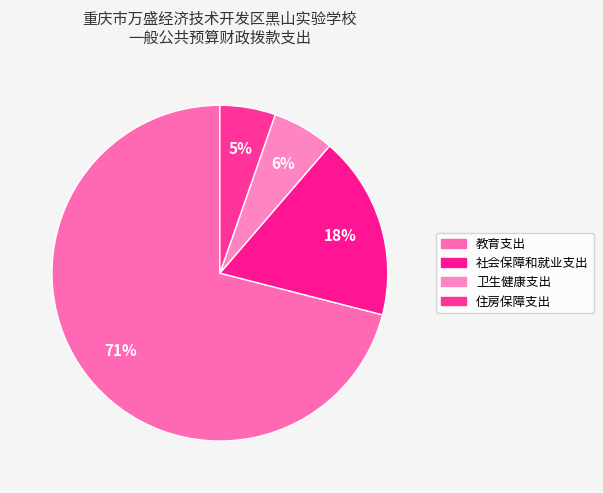

Which slice is the largest?

教育支出